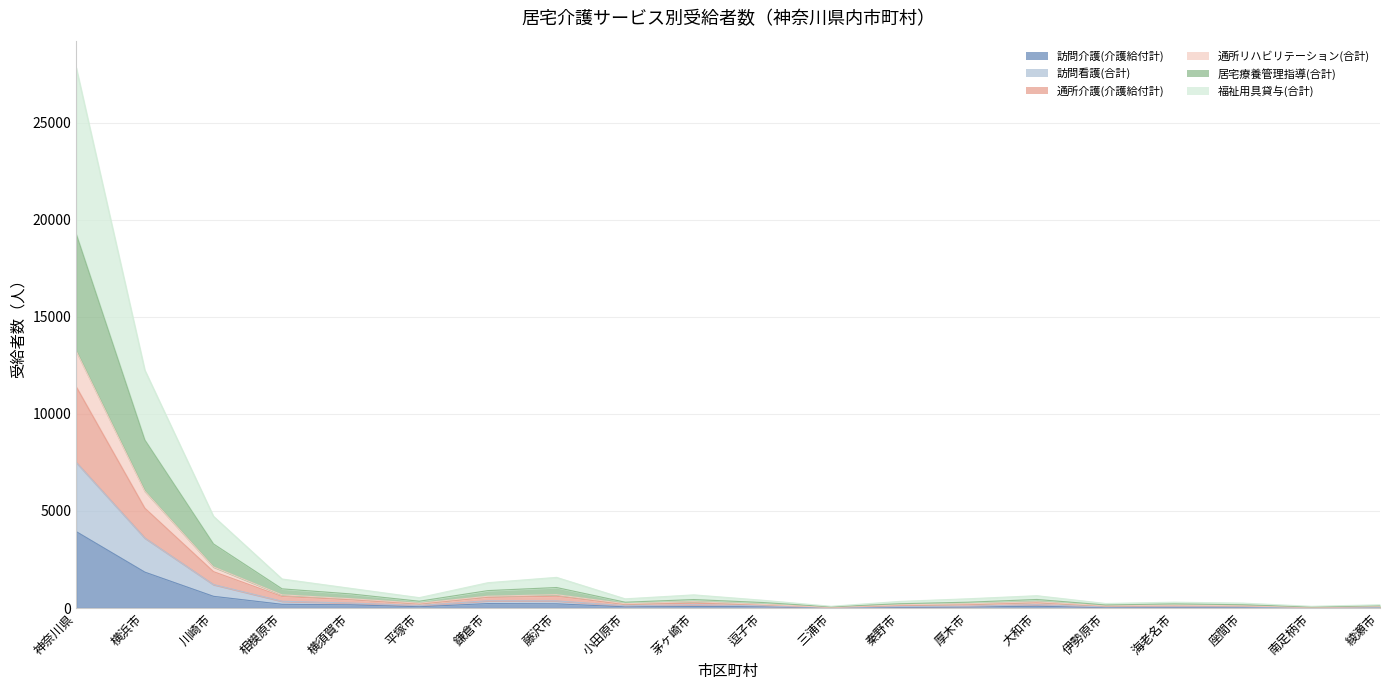

What are all the series names shown in the legend?

訪問介護(介護給付計), 訪問看護(合計), 通所介護(介護給付計), 通所リハビリテーション(合計), 居宅療養管理指導(合計), 福祉用具貸与(合計)